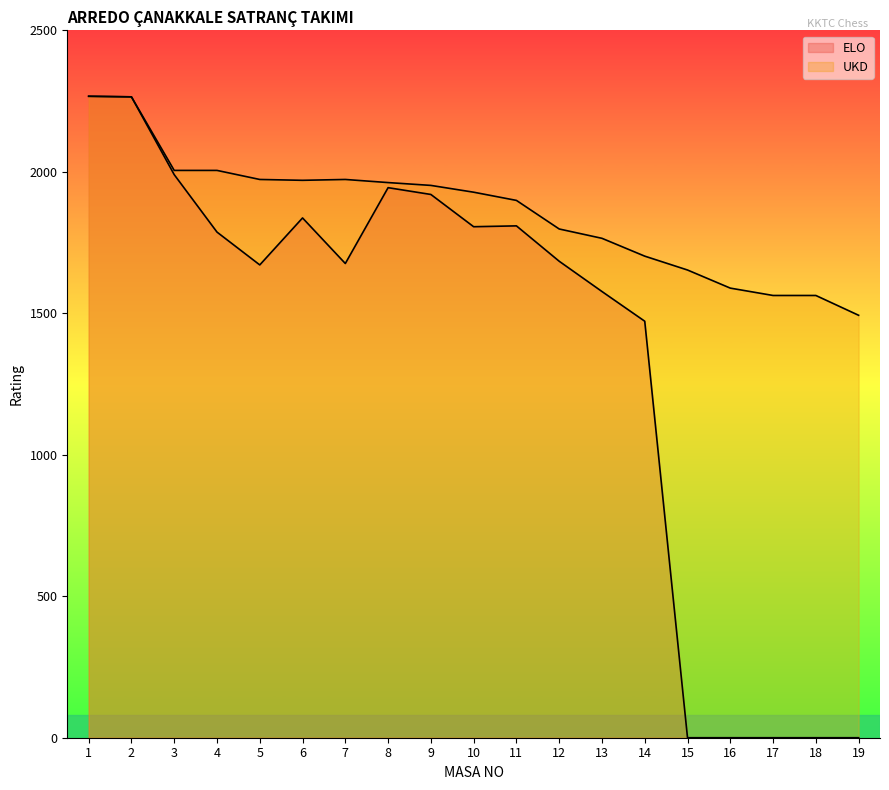

Reading left to right, list all the values displayed in this chart.

ELO: 1=2267	2=2265	3=1990	4=1787	5=1671	6=1837	7=1676	8=1944	9=1920	10=1806	11=1809	12=1684	13=1577	14=1472	15=0	16=0	17=0	18=0	19=0
UKD: 1=2267	2=2265	3=2005	4=2005	5=1973	6=1970	7=1973	8=1962	9=1952	10=1928	11=1899	12=1798	13=1765	14=1702	15=1653	16=1589	17=1563	18=1563	19=1493